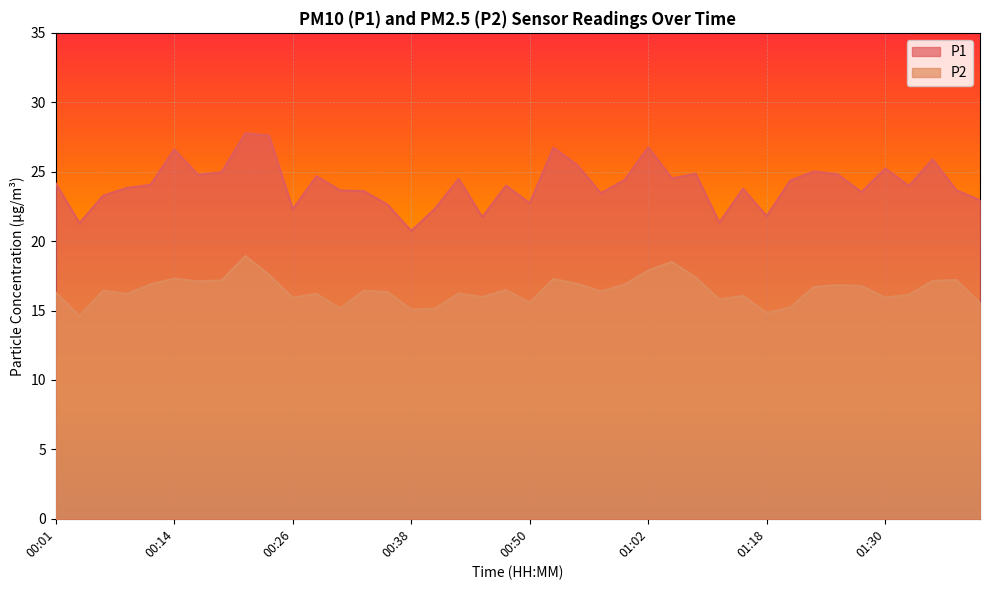

Reading left to right, list all the values displayed in this chart.

P1: 24.1	21.3	23.3	23.8	24.1	26.6	24.8	25.0	27.8	27.6	22.3	24.7	23.6	23.6	22.6	20.7	22.3	24.5	21.7	24.0	22.7	26.7	25.5	23.4	24.4	26.8	24.5	24.9	21.3	23.8	21.8	24.4	25.0	24.8	23.5	25.2	24.0	25.9	23.7	22.9
P2: 16.3	14.6	16.4	16.2	16.9	17.3	17.1	17.2	18.9	17.6	15.9	16.2	15.2	16.4	16.3	15.1	15.1	16.2	16.0	16.5	15.6	17.3	16.9	16.4	16.9	17.9	18.5	17.4	15.8	16.1	14.8	15.2	16.7	16.8	16.8	15.9	16.1	17.1	17.2	15.6